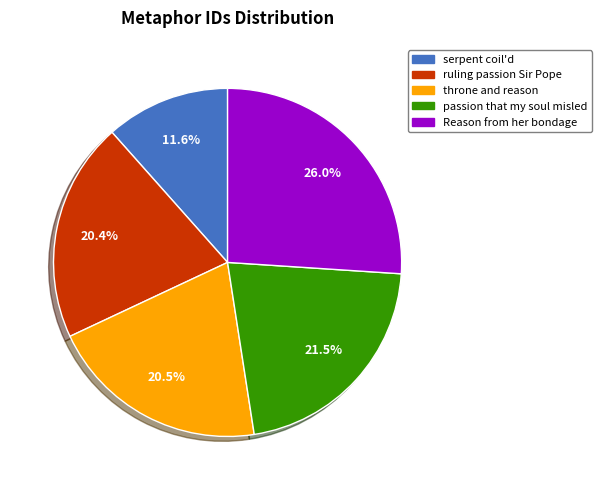

How many segments does this pie chart have?

5